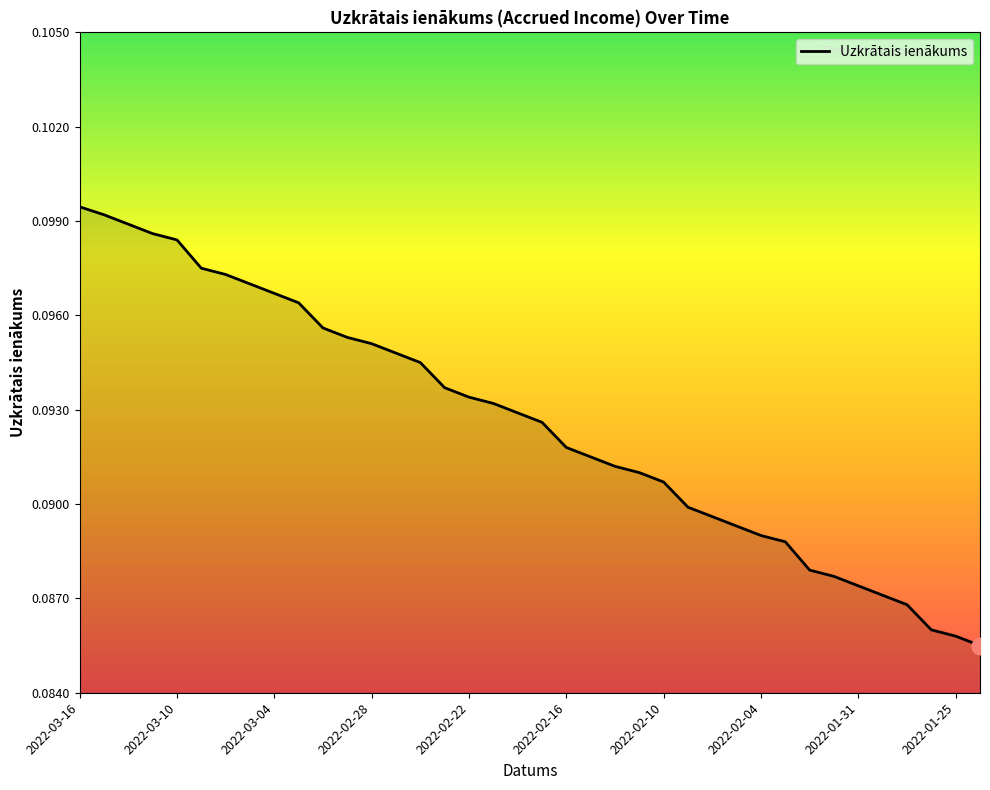

Is this an area chart (filled region under the line)?

Yes